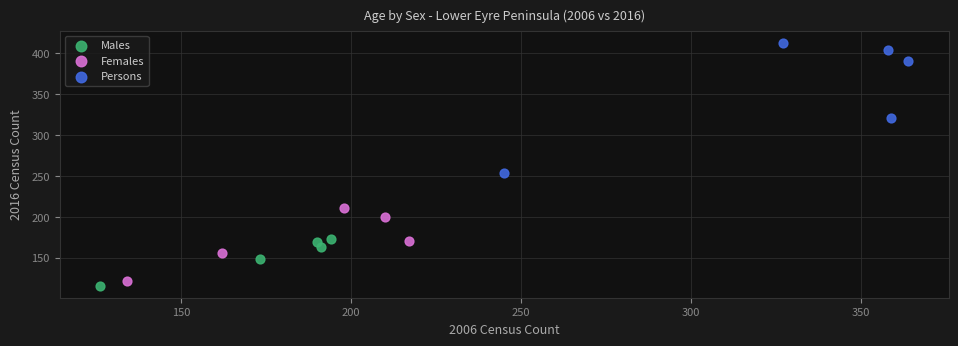

Which series has the widest spread of Y values?

Persons